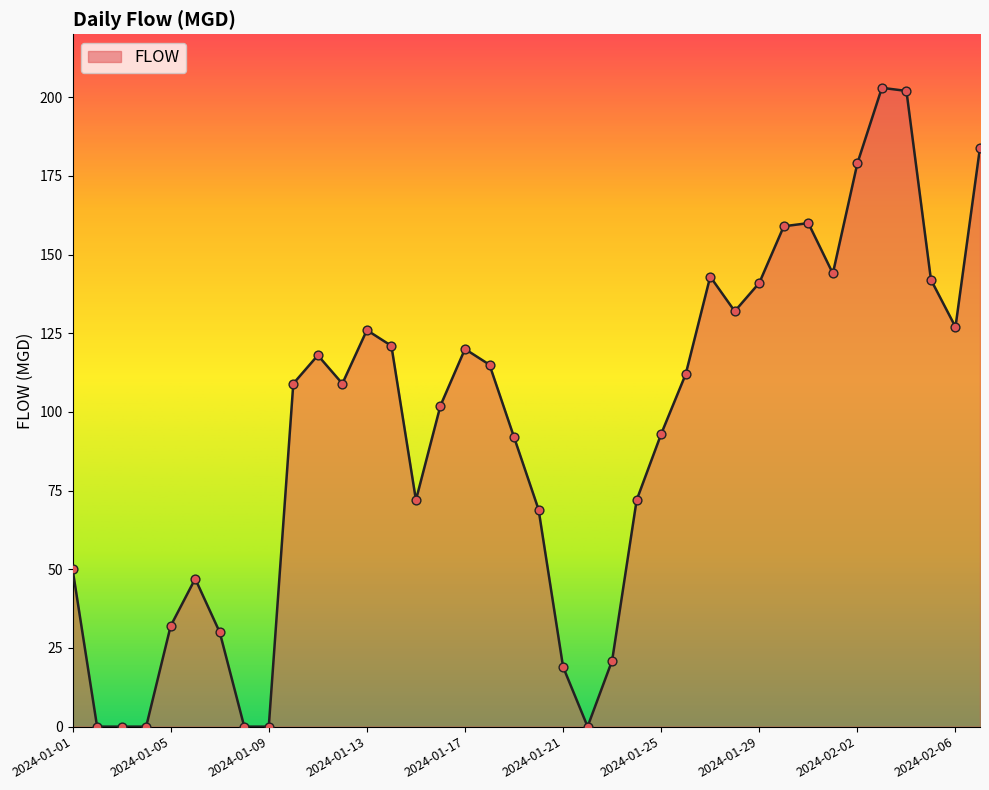

What is the difference between the maximum and minimum values?

203